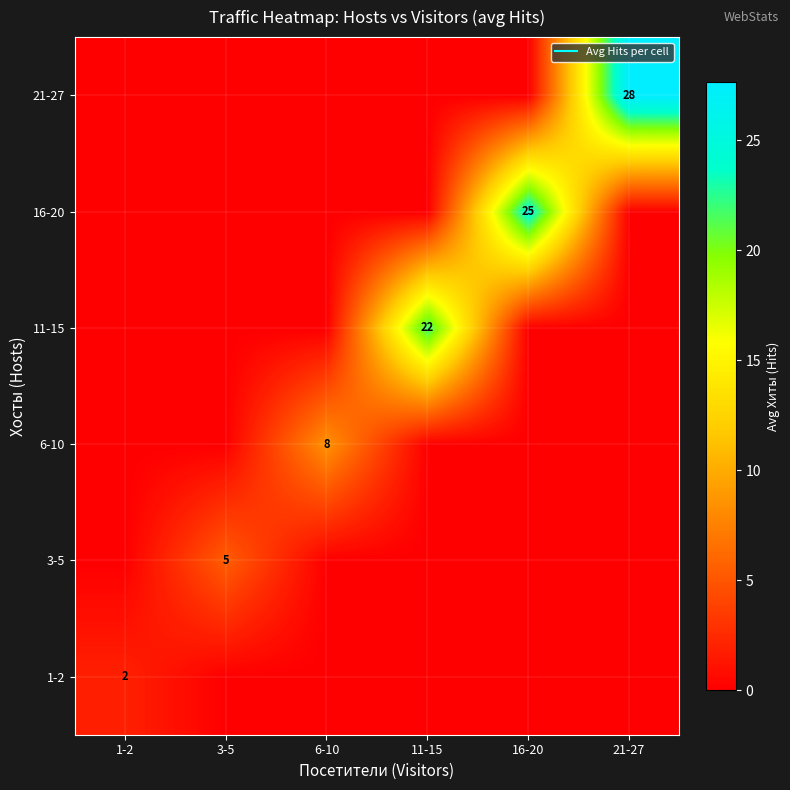

Is it true that 21-27 equals 0.0 at 1-2?

True